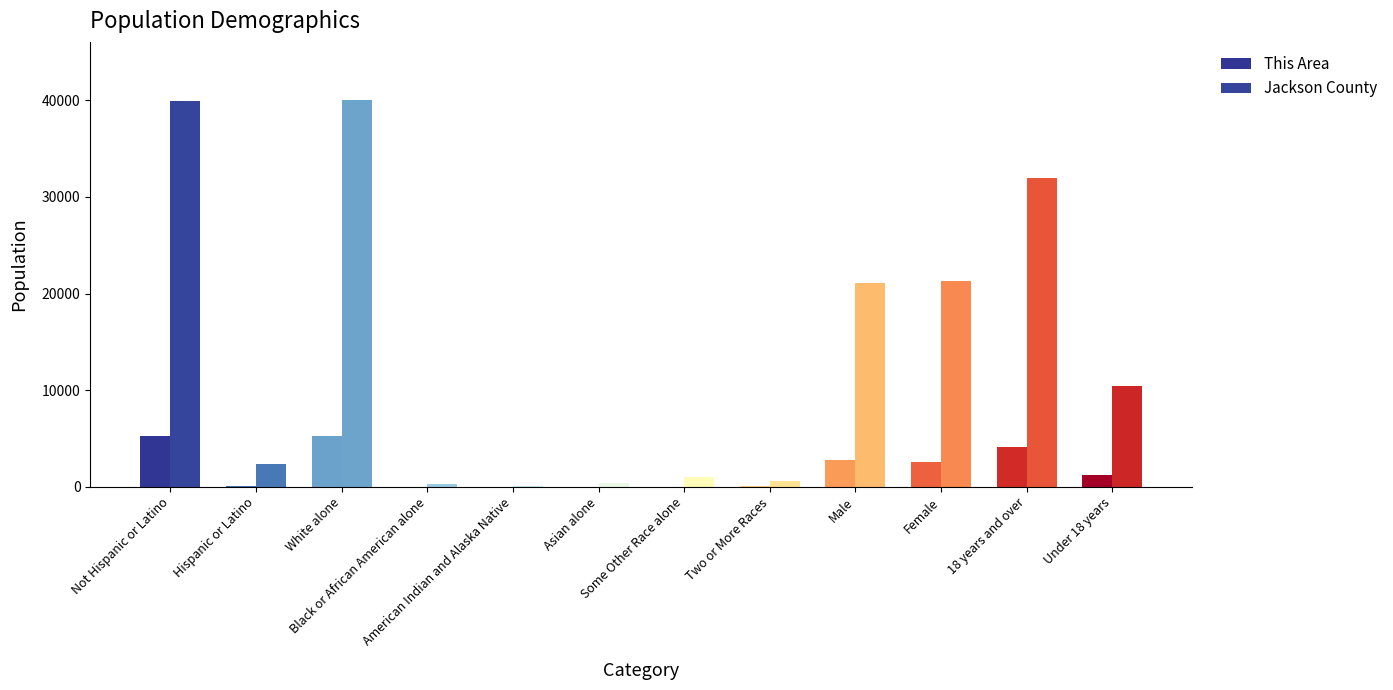

What position from the right is Black or African American alone?

9